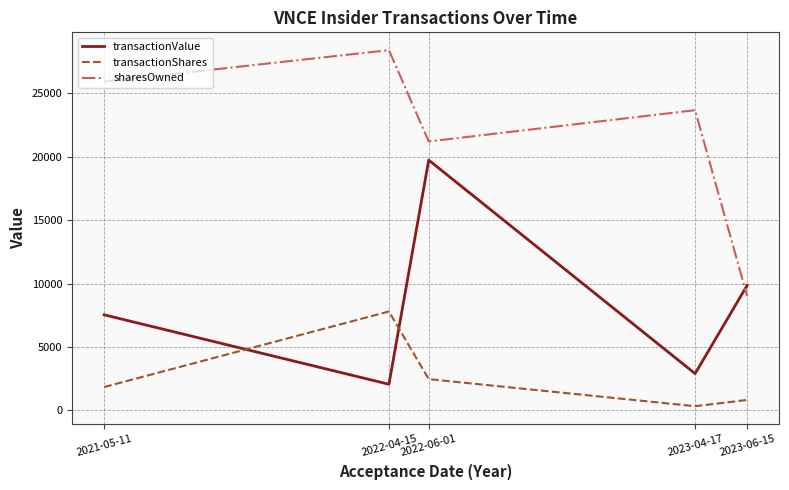

Where is the first local minimum for transactionShares?

2023-04-17